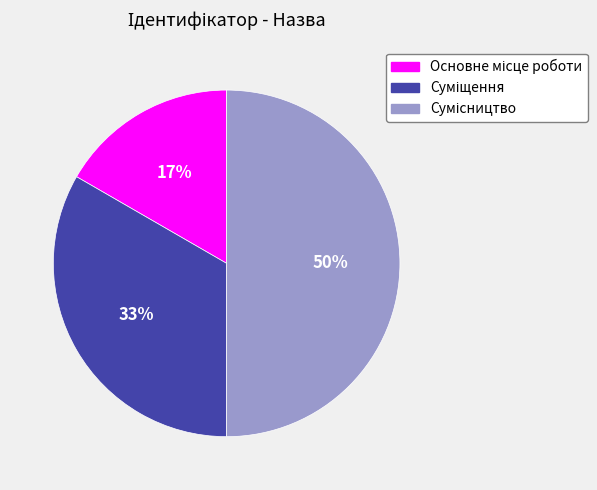

To the nearest percent, what is the average slice percentage?

33%